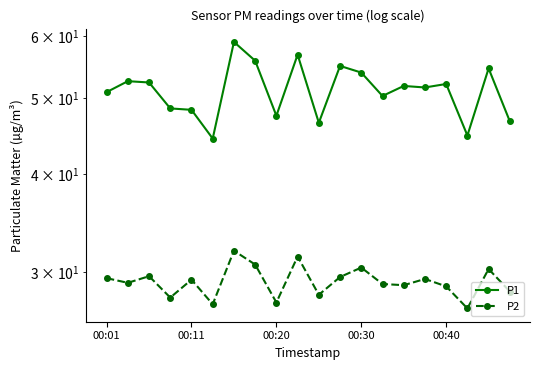

The P2 series shows 28.1 at 10. True or false?

True